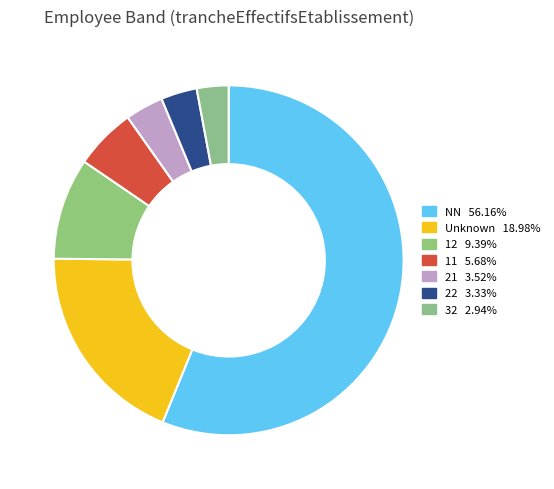

Which slice is the largest?

NN